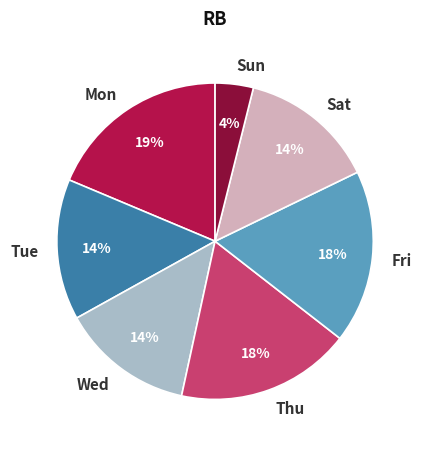

To the nearest percent, what percentage of the pie is Wed?

14%